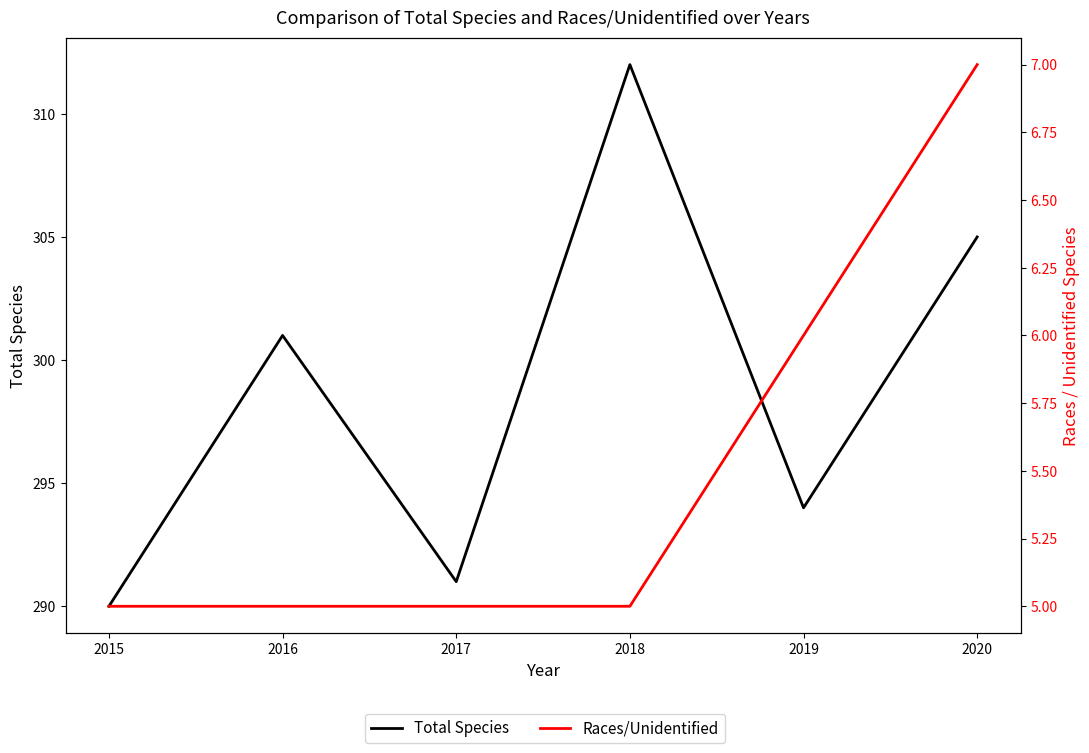

At which label does Races/Unidentified reach its minimum?

2015